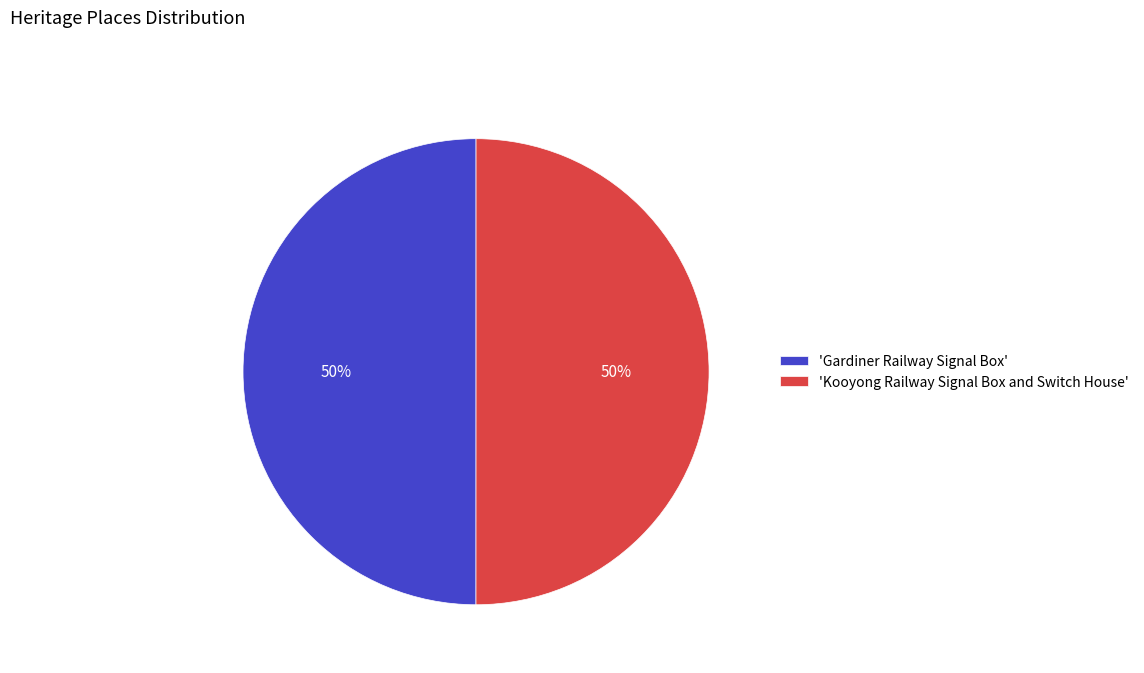

To the nearest percent, what is the average slice percentage?

50%